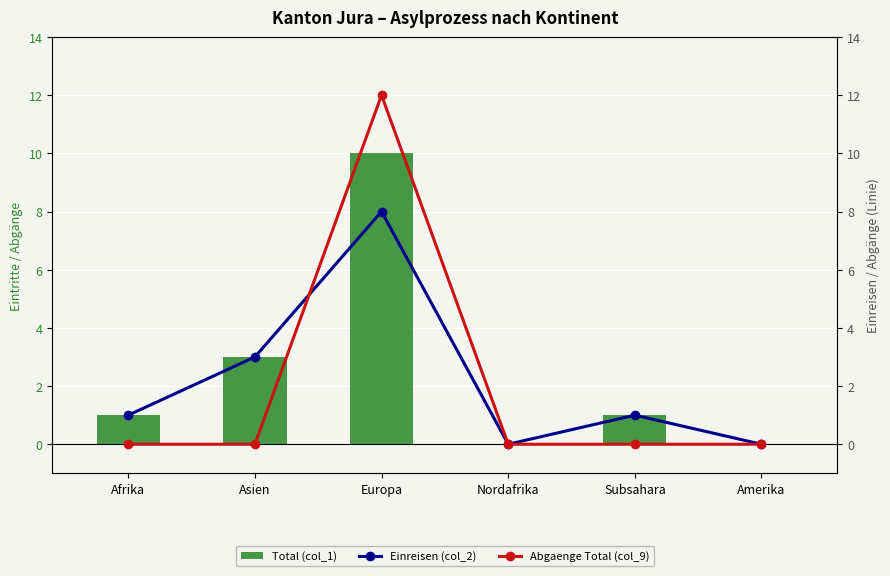

Does the chart contain stacked bars?

No